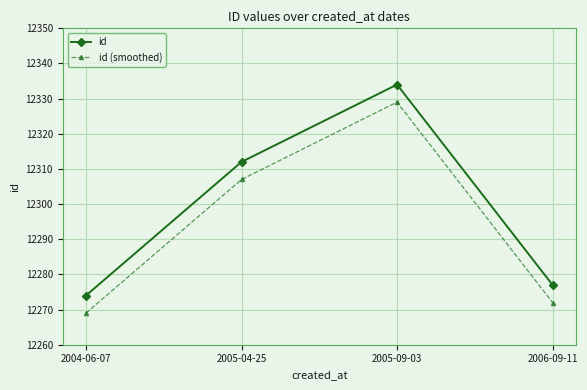

Does the chart display data point markers on the line(s)?

Yes